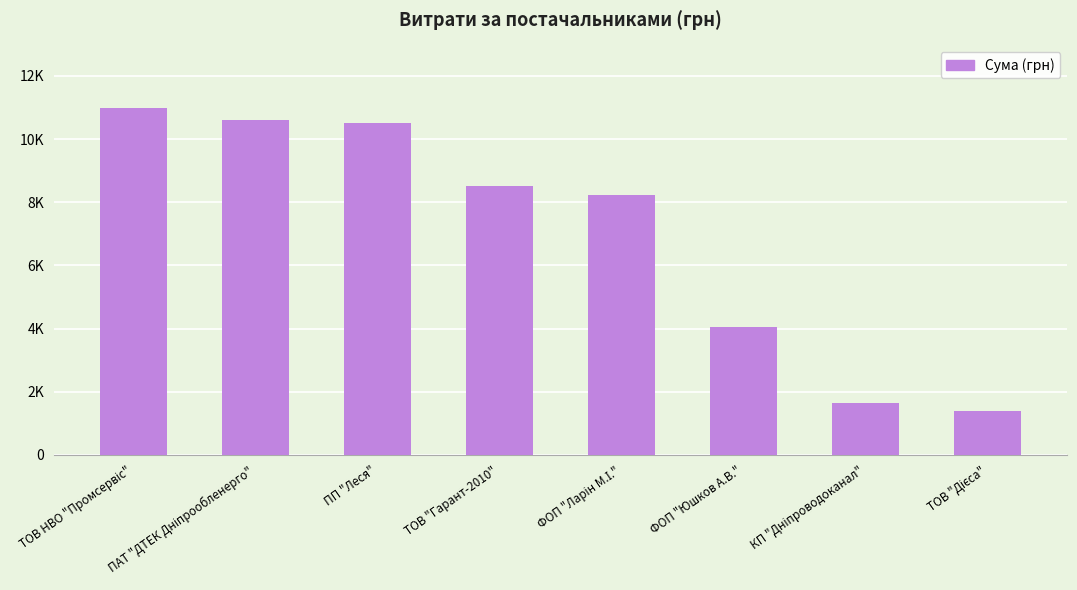

What is the change in value from ФОП "Ларін М.І." to ТОВ "Дієса"?

-6820.3